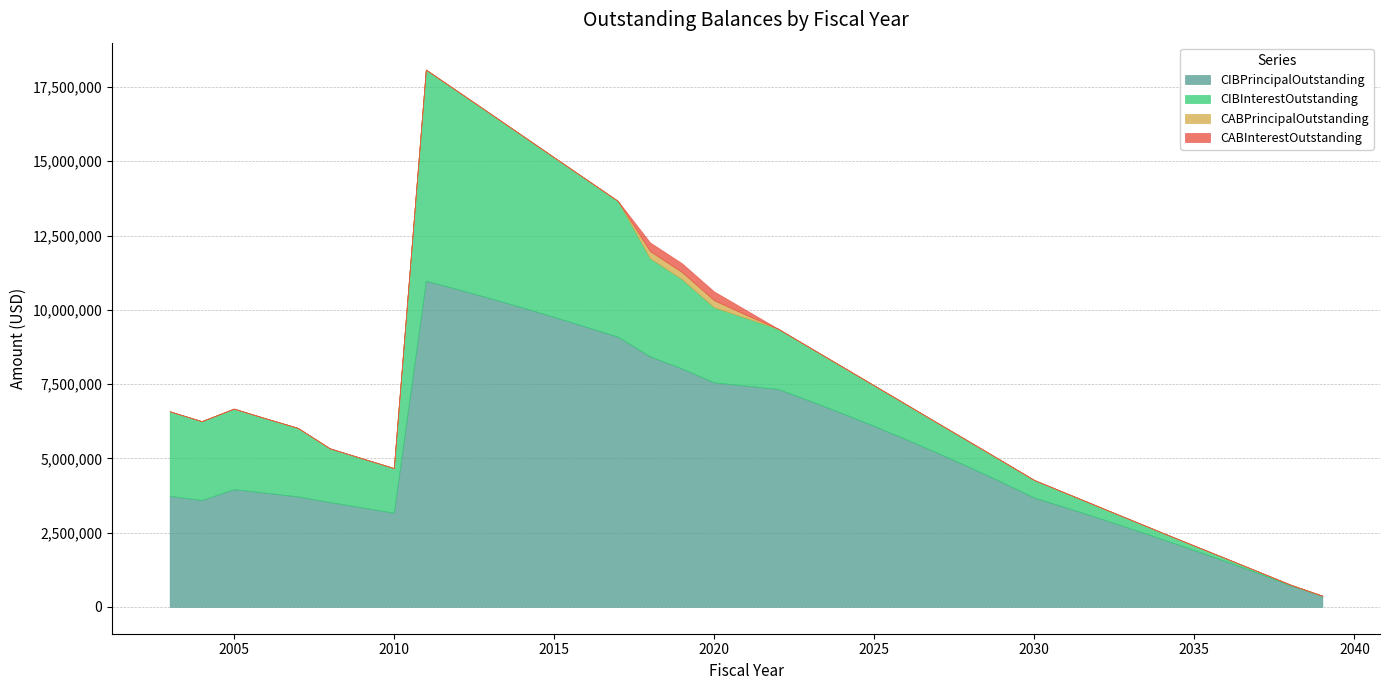

Which series changed the most between 2005 and 2013?

CIBPrincipalOutstanding